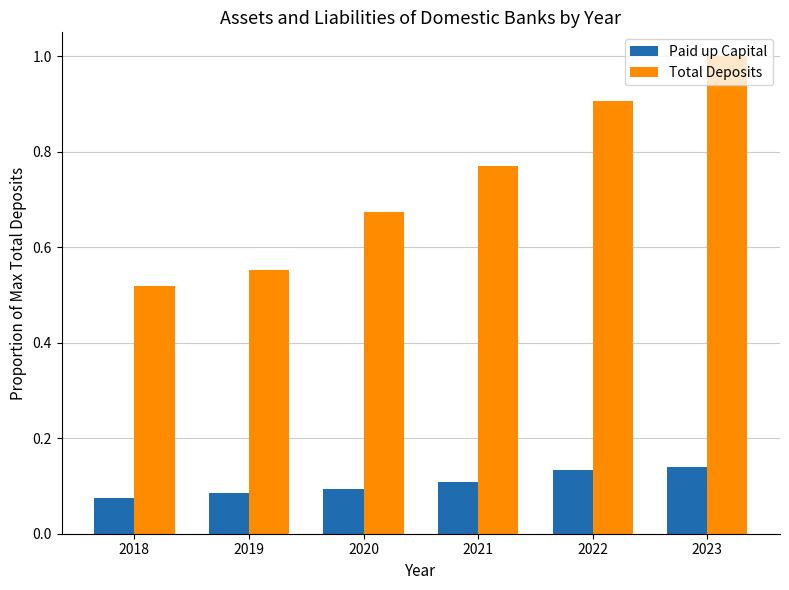

Rank the series by their maximum value, from highest to lowest.

Total Deposits, Paid up Capital